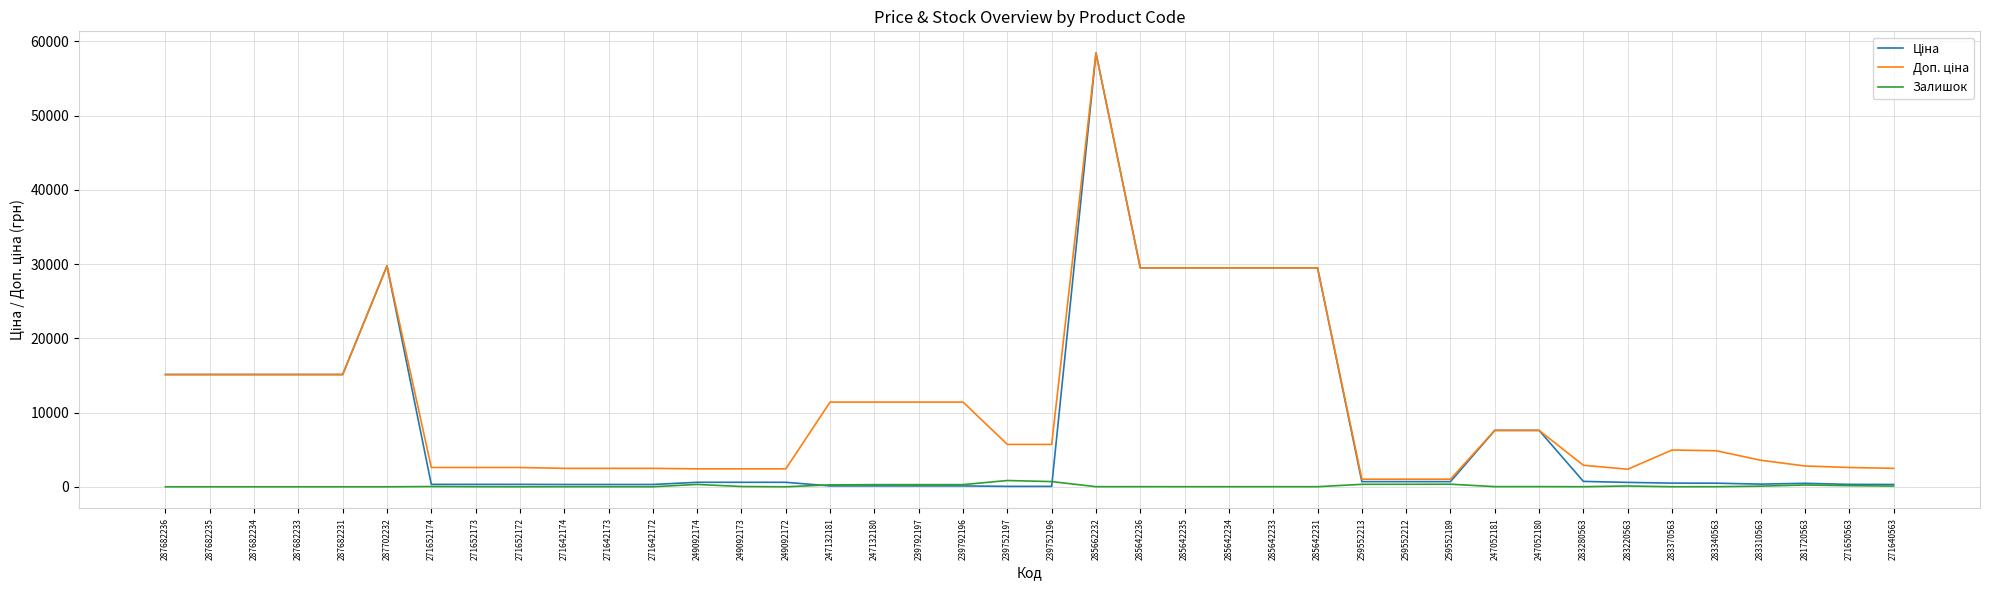

At which category is the sum across all series the highest?

285662232